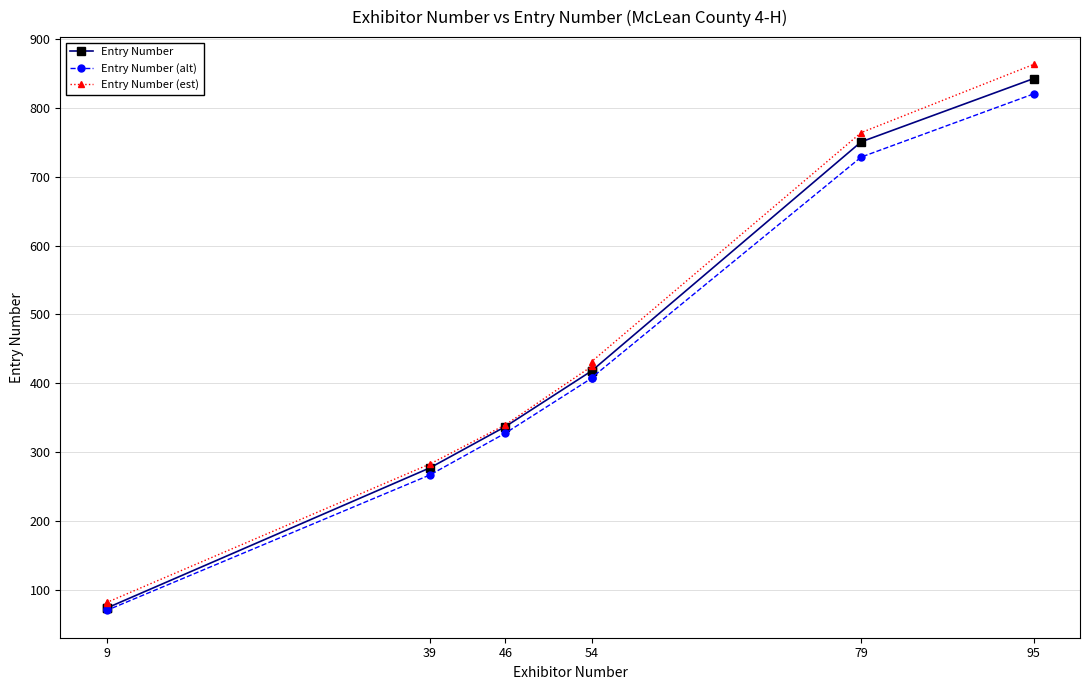

True or false: Entry Number (est) and Entry Number cross at least once.

False